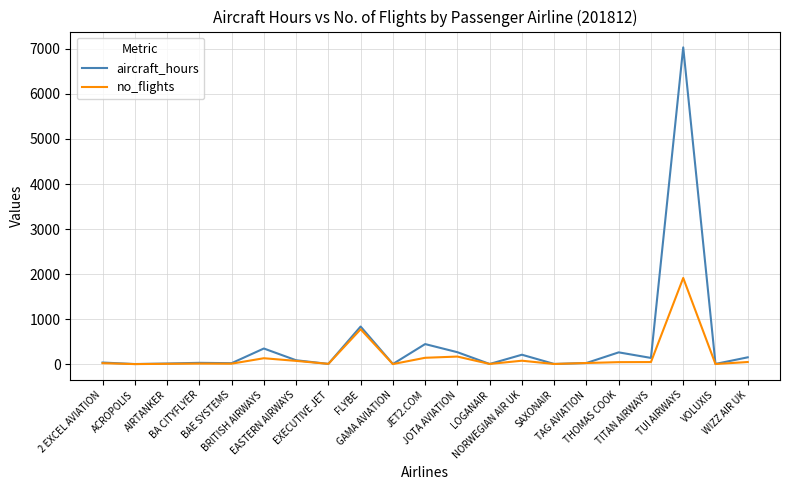

True or false: no_flights has a value of 3.0 at VOLUXIS.

True